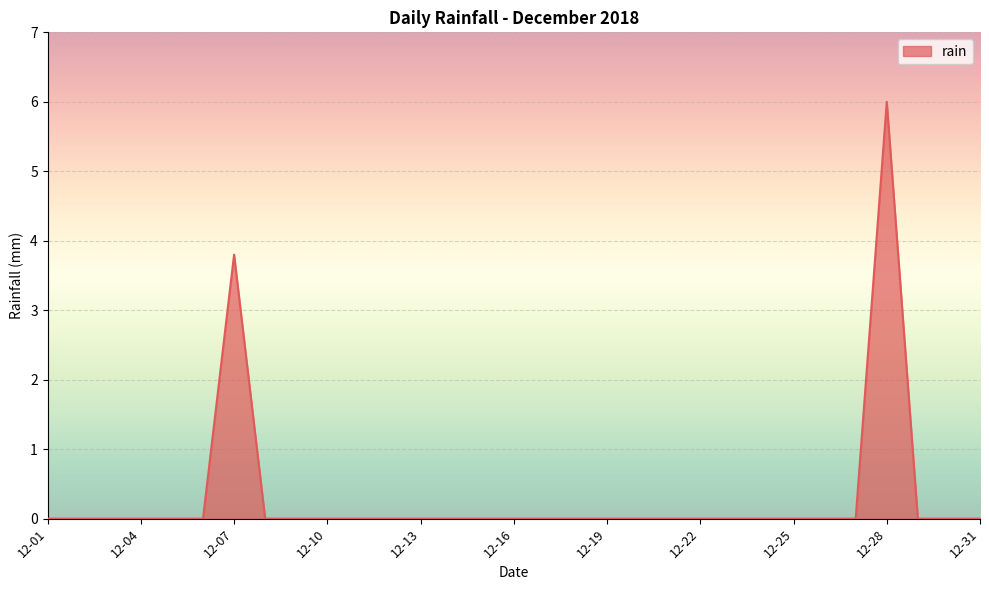

What is the difference between the maximum and minimum values?

6.0